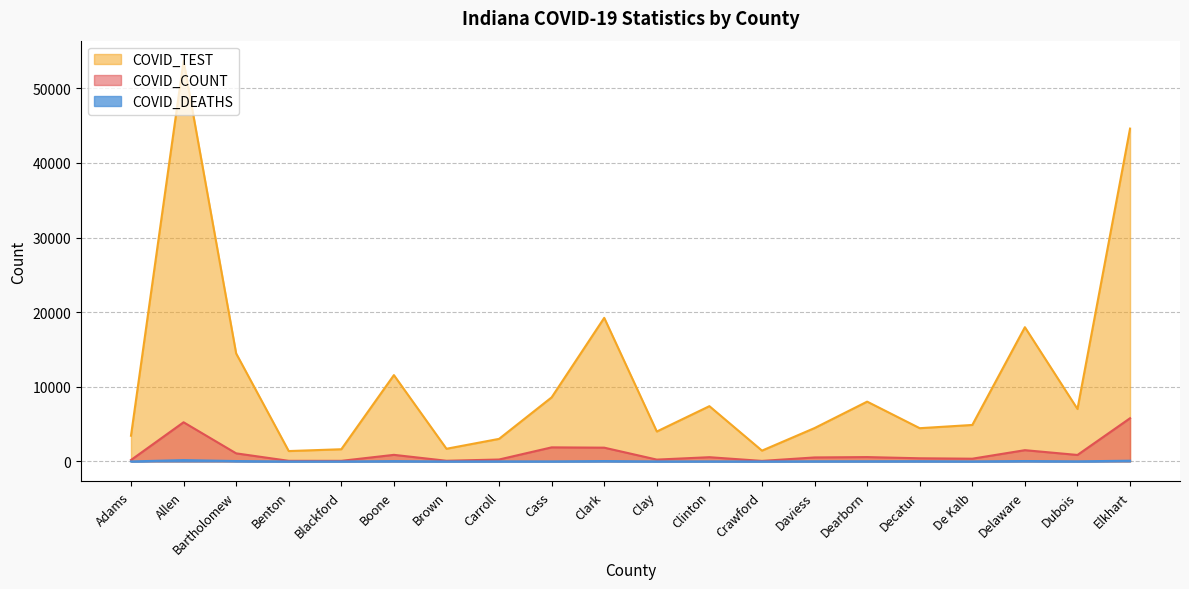

Where does the COVID_DEATHS series first go above 17?

Allen